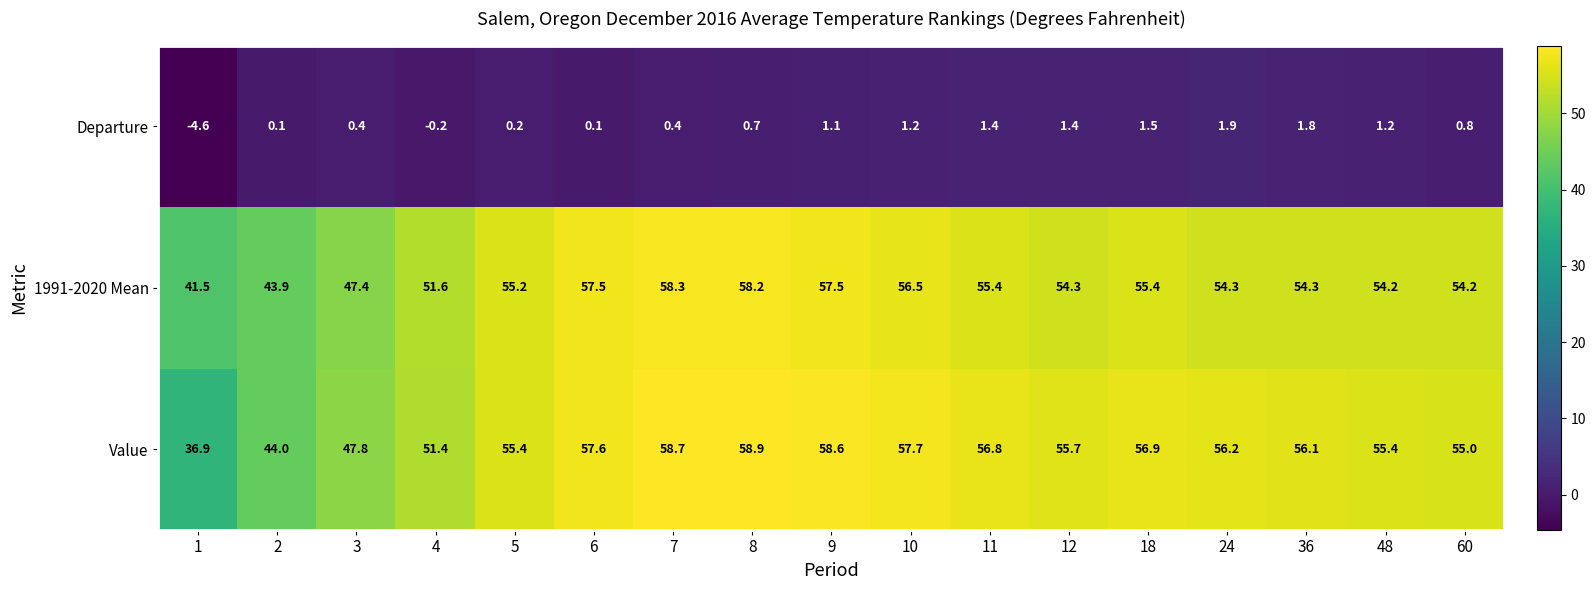

At which category does the chart reach its minimum across all series?

1